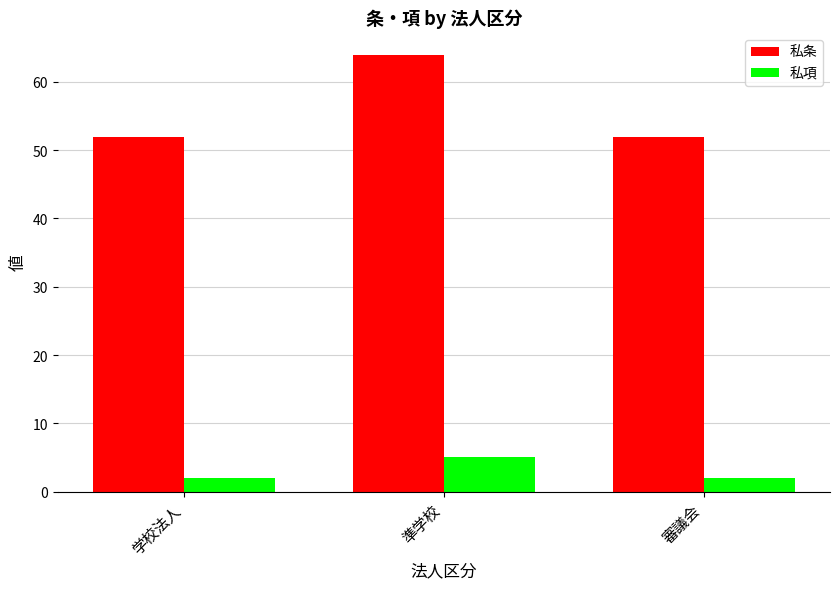

True or false: 私項 has a value of 8 at 準学校.

False